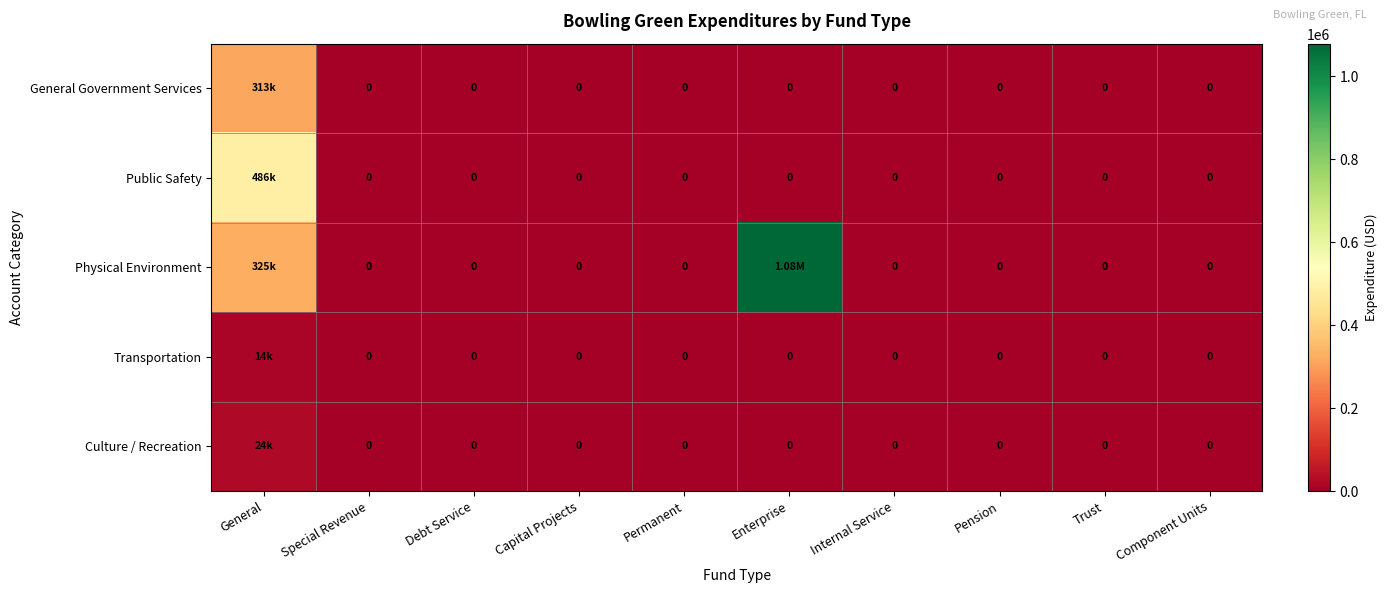

How many values in the Public Safety series exceed 0?

1